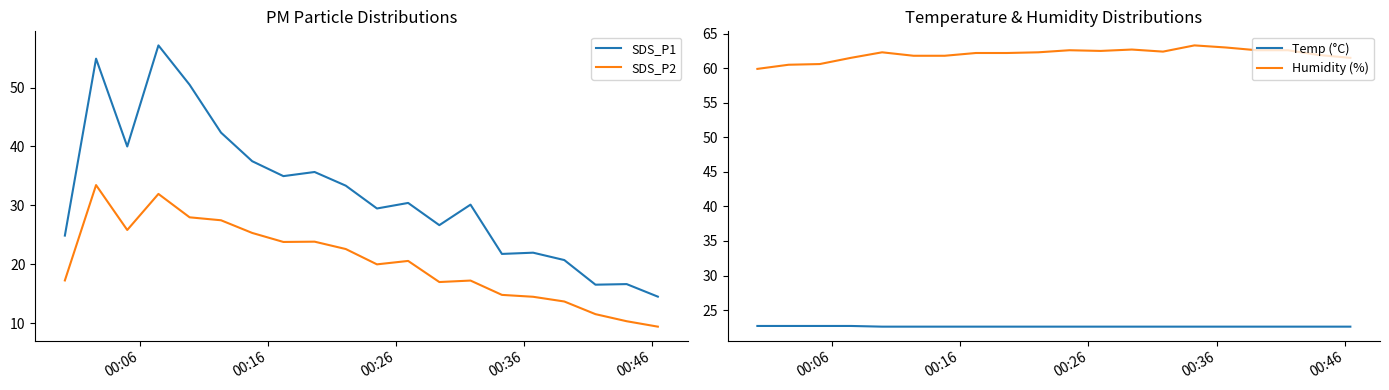

What is the highest value of the Temp (°C) series?

22.7